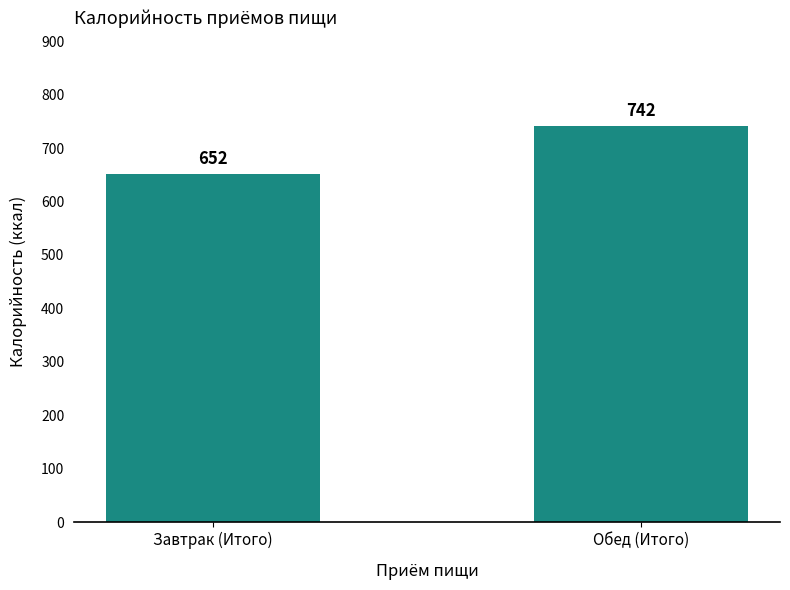

What is the value of the 1st bar from the left?

652